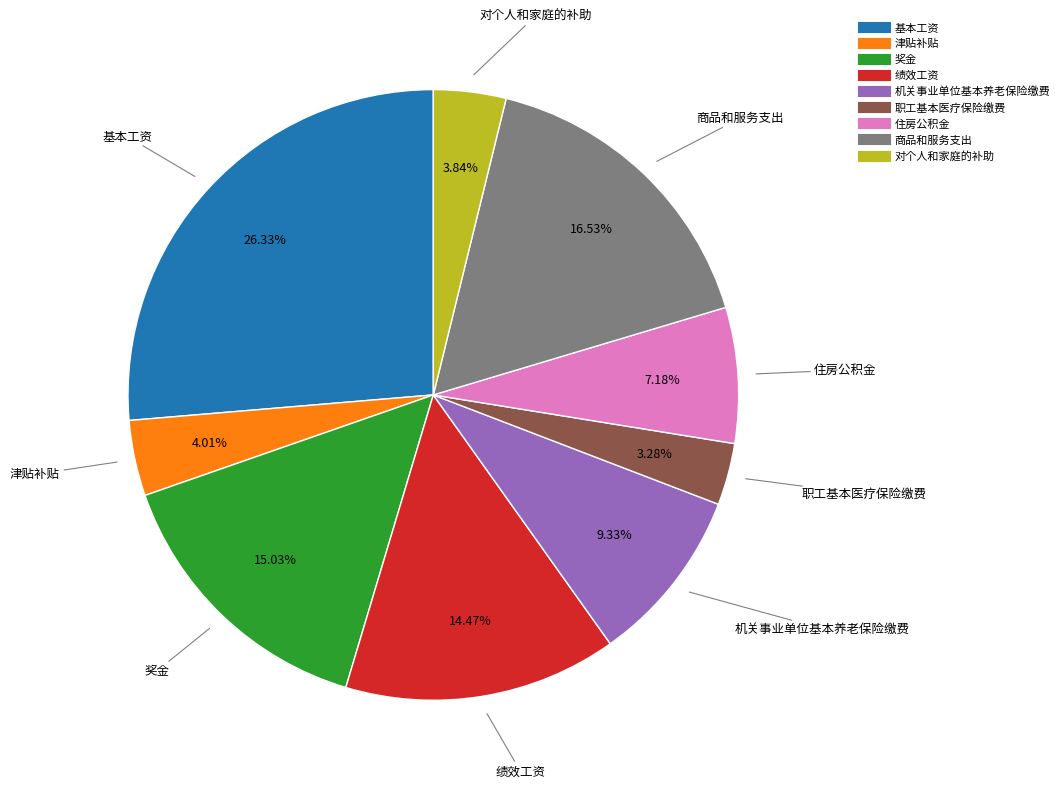

Does any single category account for the majority?

No